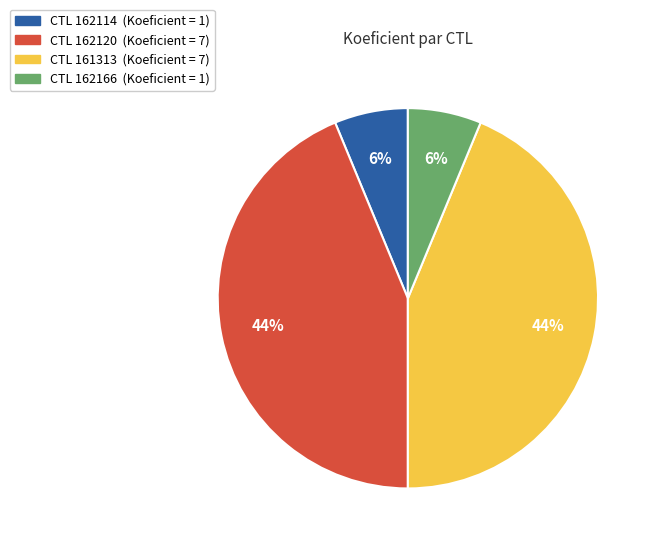

Does any single category account for the majority?

No